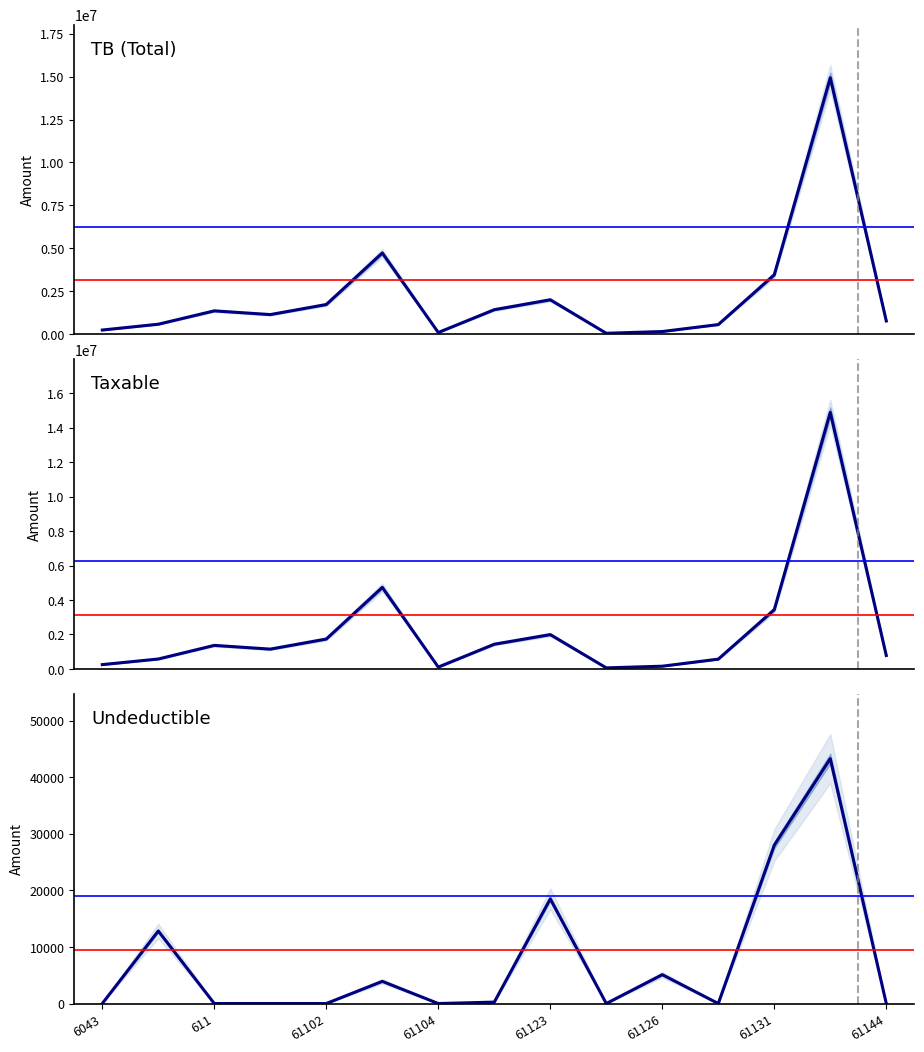

List the series in order of their peak value, highest first.

TB, Taxable, Undeductible